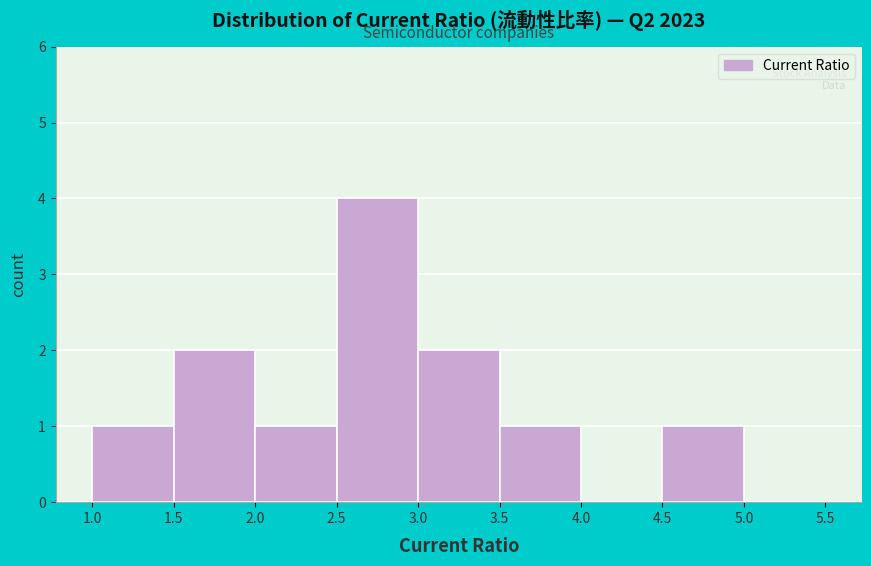

What is the height of the bar covering 3.0 to 3.5 on the x-axis? The values are not printed on the chart, so give them approximately, as read against the axis.

2